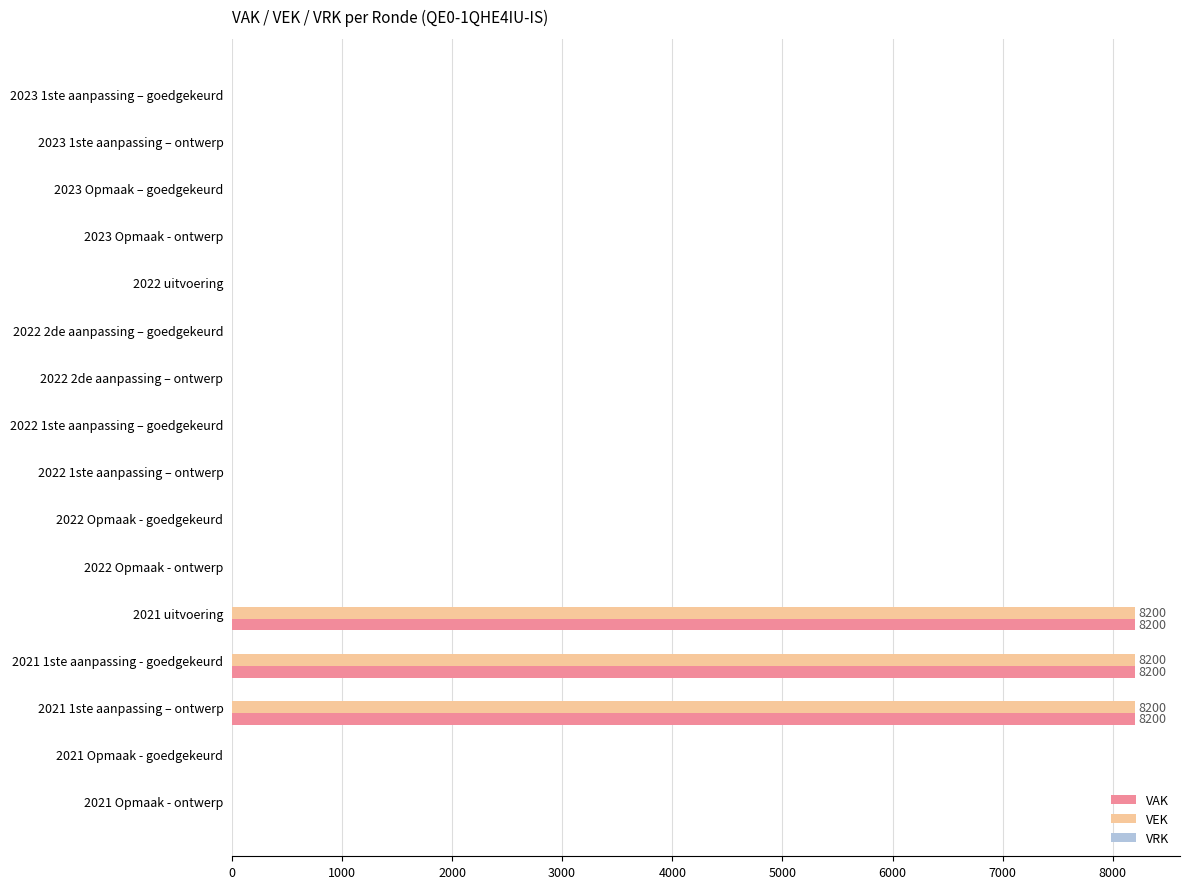

What is the highest value of the VAK series?

8200